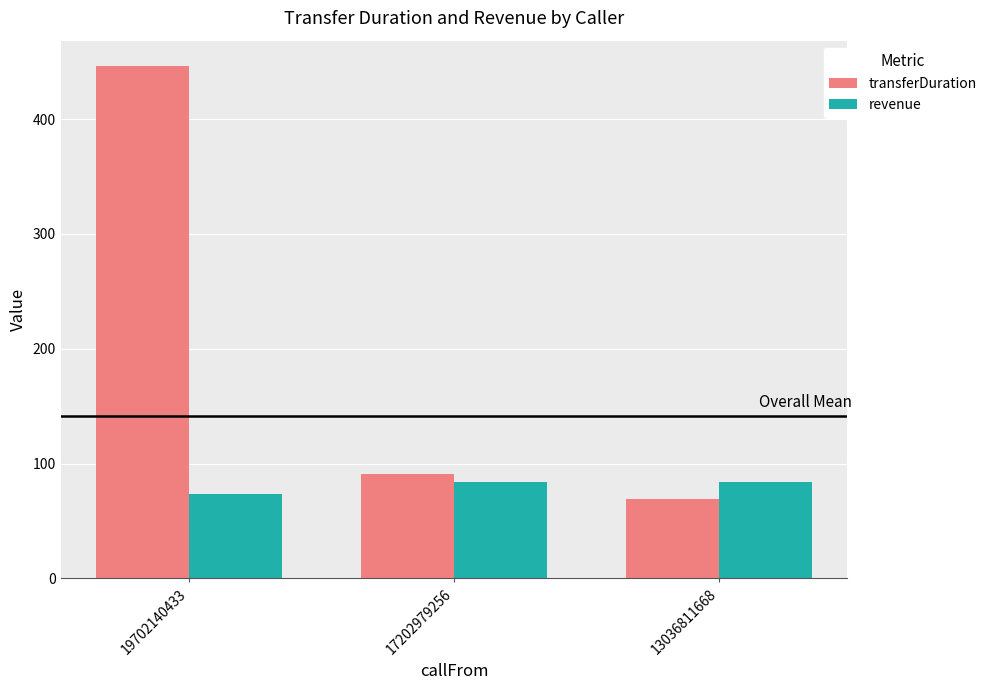

What is the smallest value displayed?

69.0